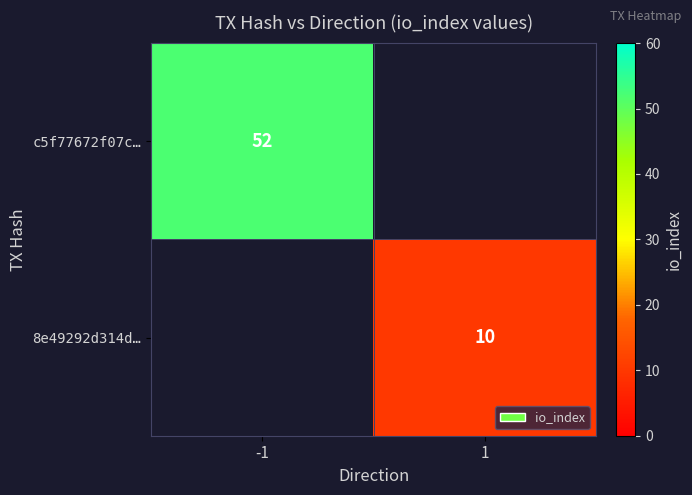

The value of 8e49292d314d… at 1 is 10. True or false?

True